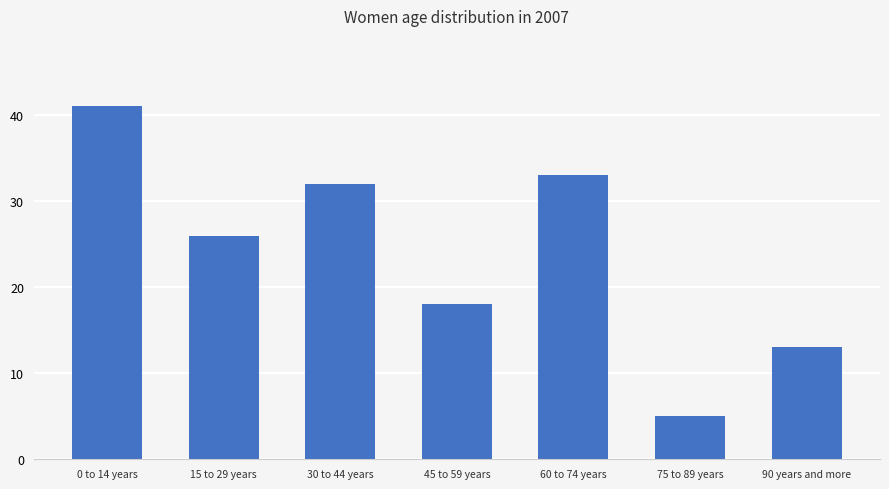

What is the difference between the maximum and minimum values?

36